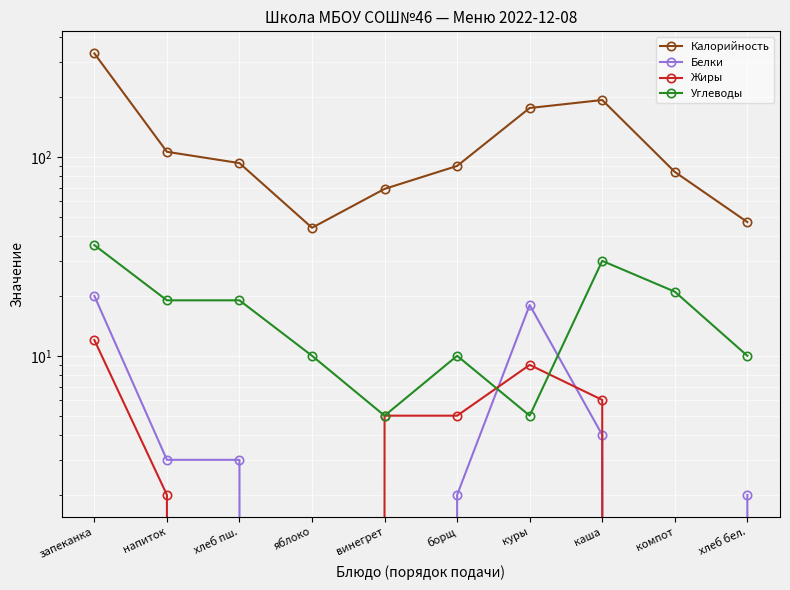

Is the value of Калорийность at напиток greater than the value of Жиры at яблоко?

Yes